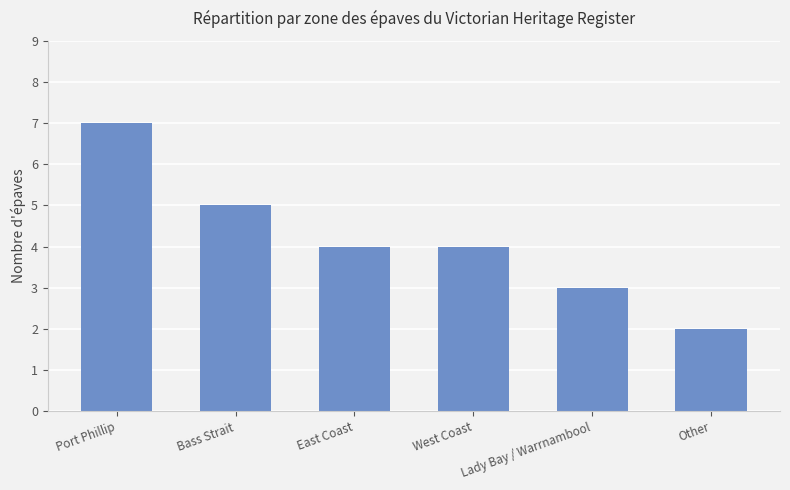

What value does the data have at West Coast?

4